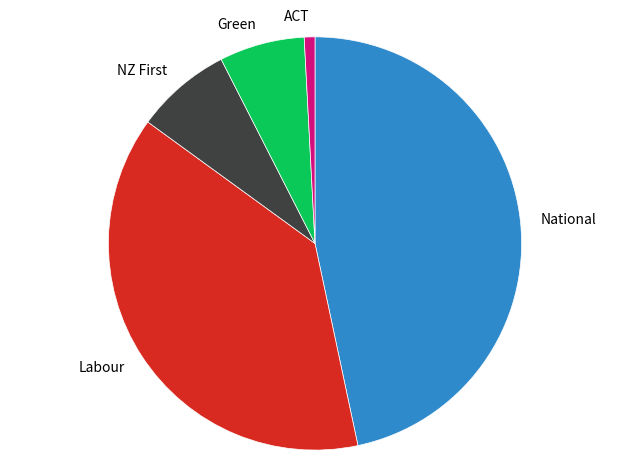

Is there a majority slice in this chart?

No